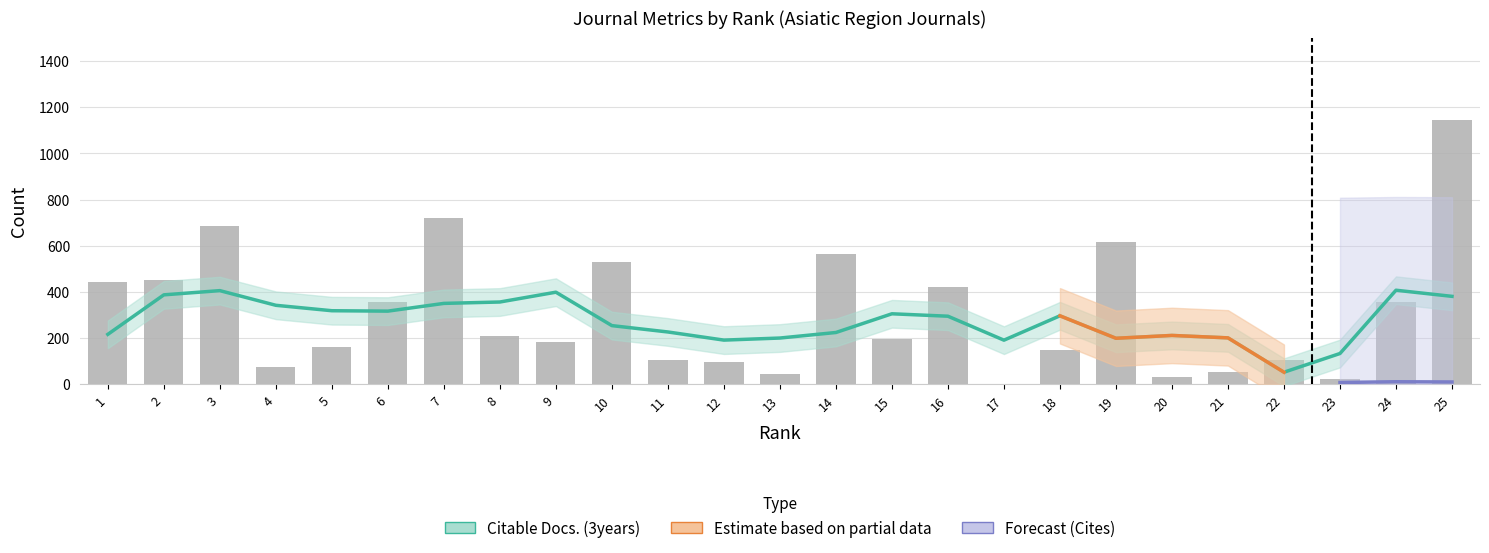

What is the maximum value for Total Docs. (3years)?

1146